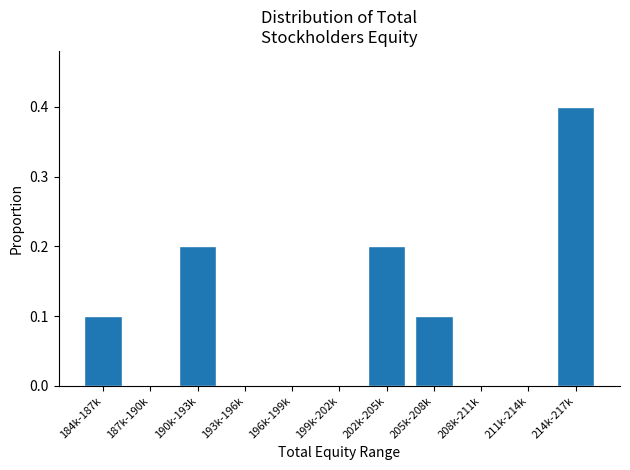

Reading left to right, what are all the values shown in this chart?

184k-187k=0.1	187k-190k=0.0	190k-193k=0.2	193k-196k=0.0	196k-199k=0.0	199k-202k=0.0	202k-205k=0.2	205k-208k=0.1	208k-211k=0.0	211k-214k=0.0	214k-217k=0.4